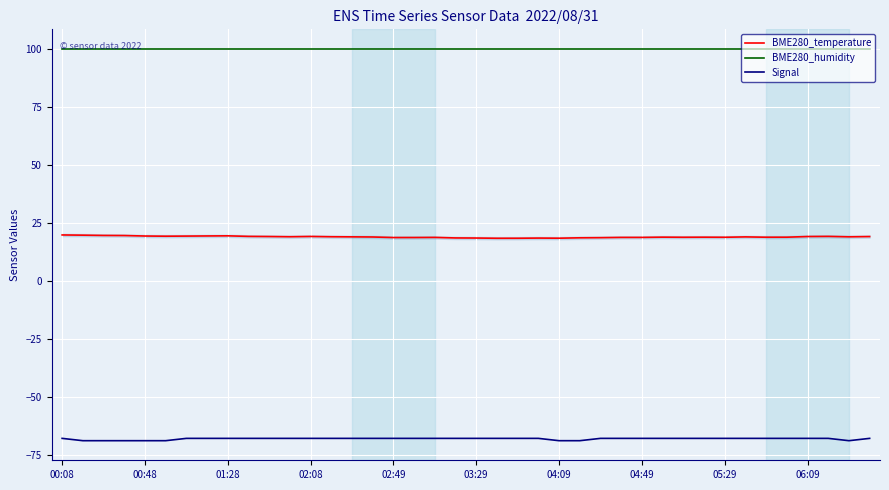

True or false: BME280_temperature and BME280_humidity intersect in this chart.

False